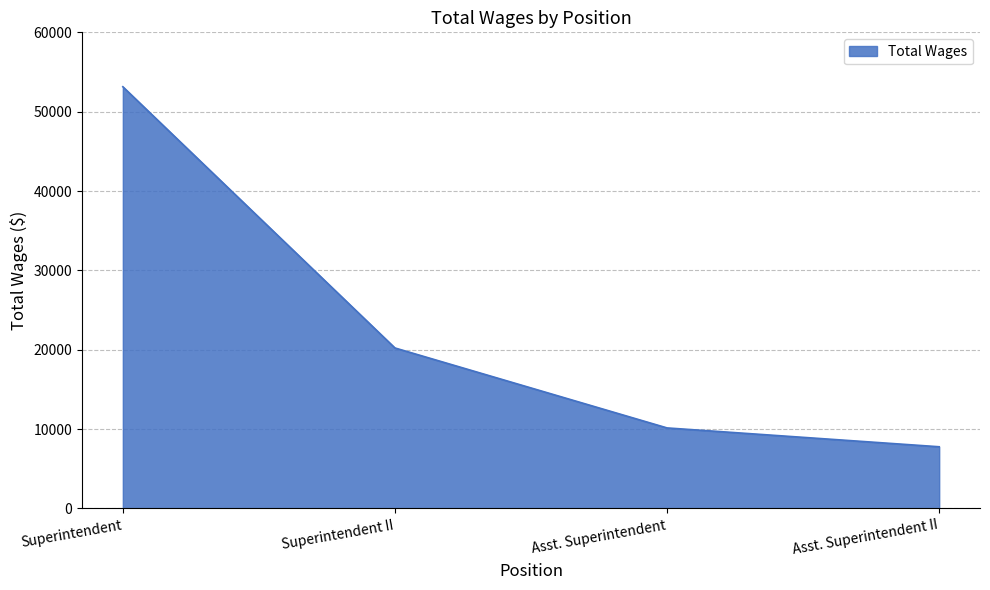

What is the ratio of the value at Asst. Superintendent to the value at Superintendent II?

0.5